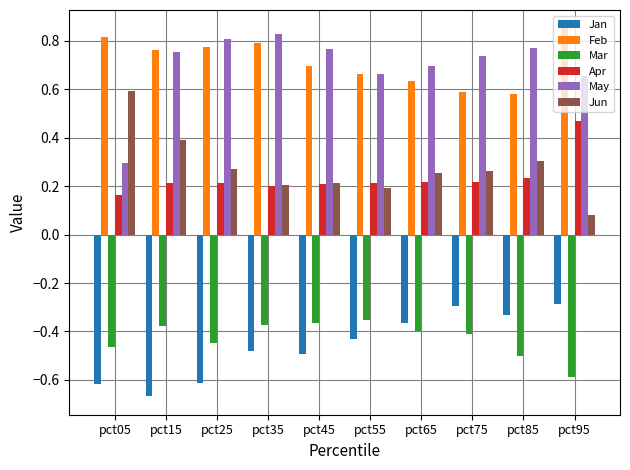

What is the difference between the maximum and second lowest values in the Jun series?

0.4